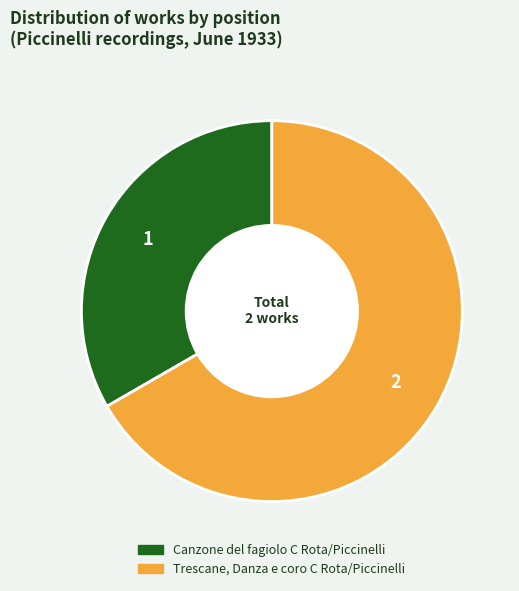

Which slice is the largest?

Trescane, Danza e coro C Rota/Piccinelli